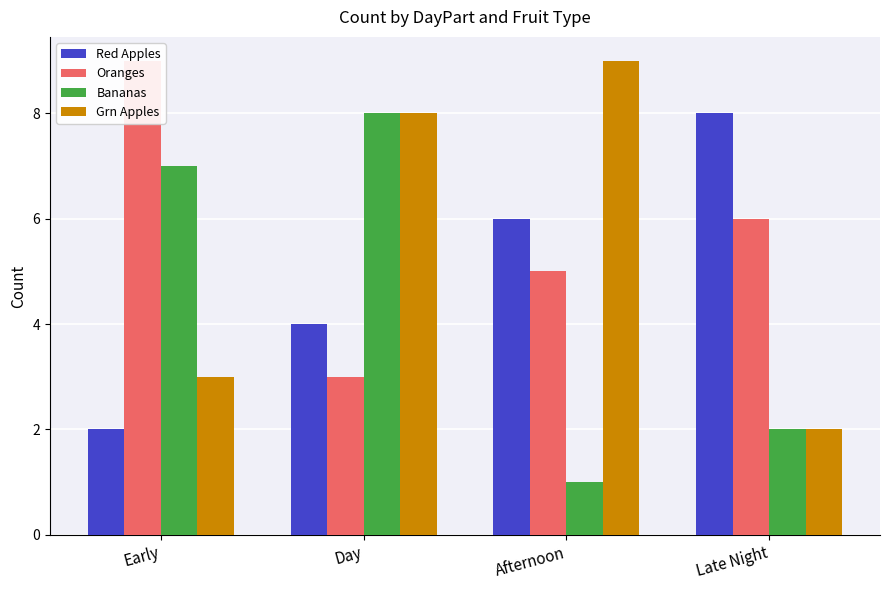

What is the value of the Oranges bar at the 1st from the left?

9